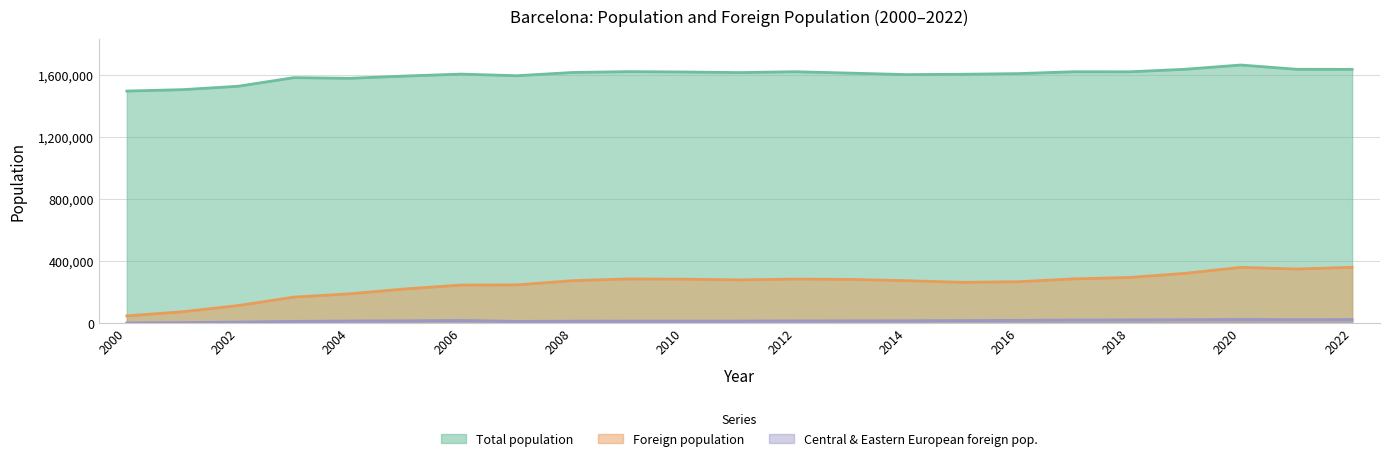

What is the difference between the Total population values at 2012 and 2002?

93753